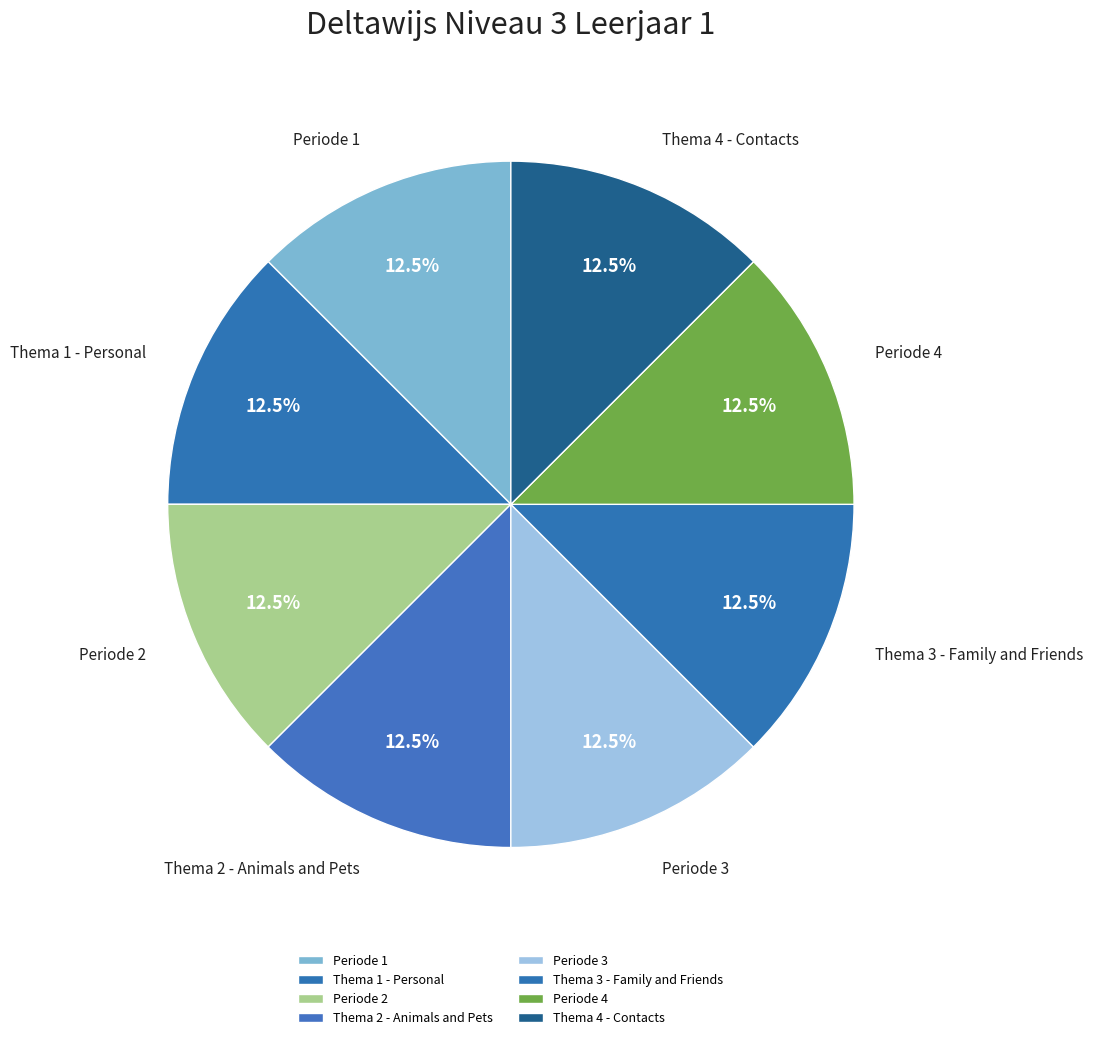

Is Periode 2 the majority of the pie?

No